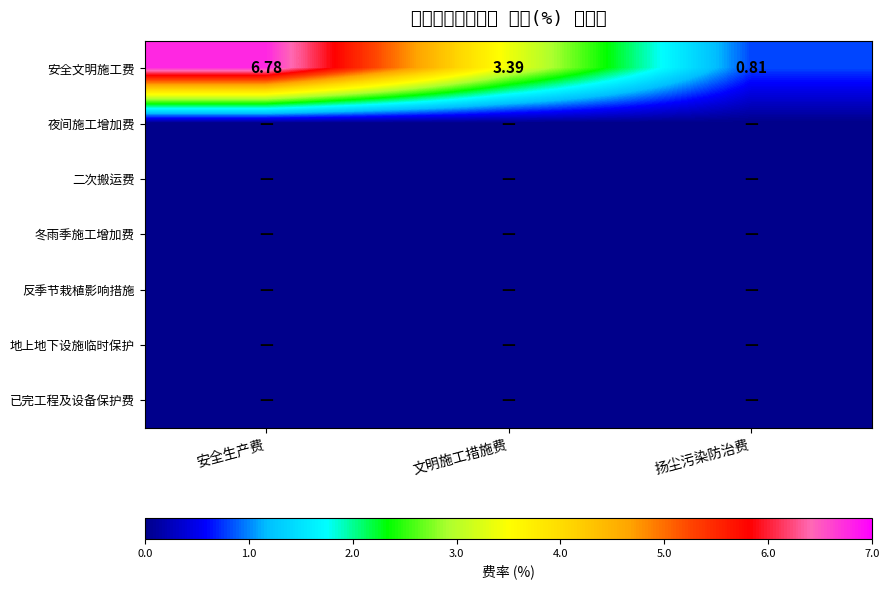

At which category does the chart reach its peak across all series?

安全生产费